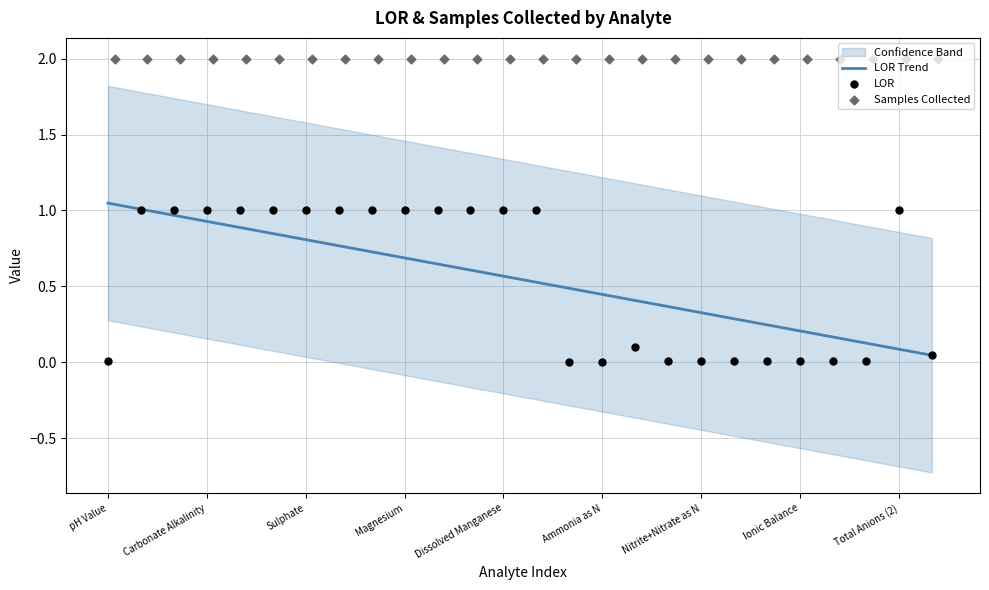

What are all the series names shown in the legend?

LOR Trend, LOR, Samples Collected